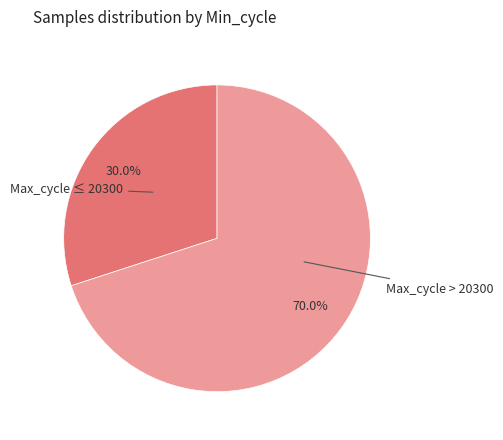

Does any single category account for the majority?

Yes